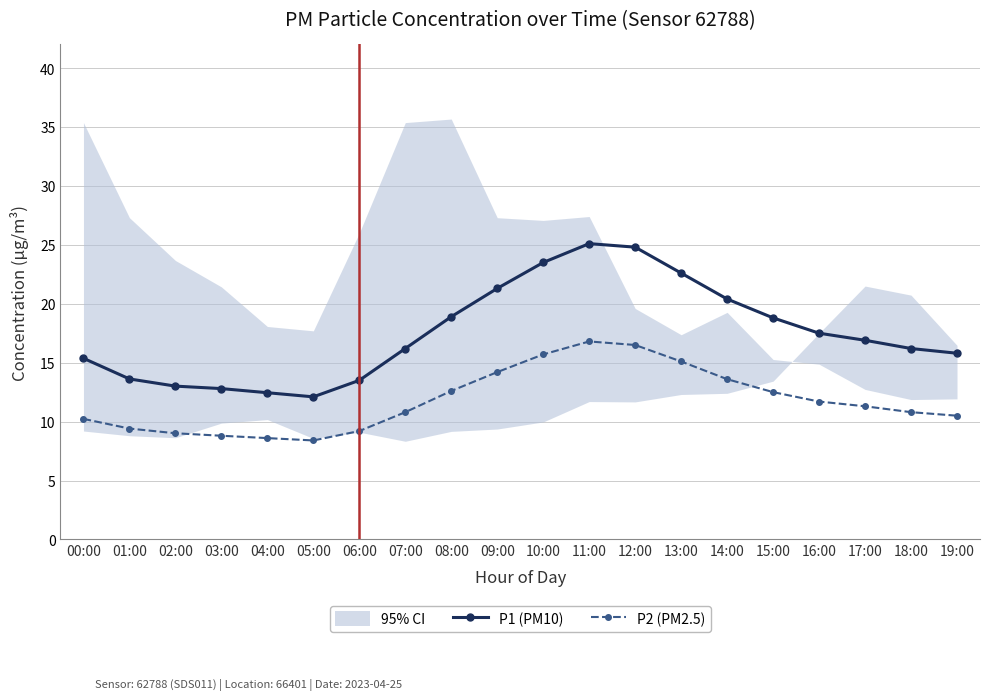

At which category is the sum across all series the highest?

11:00